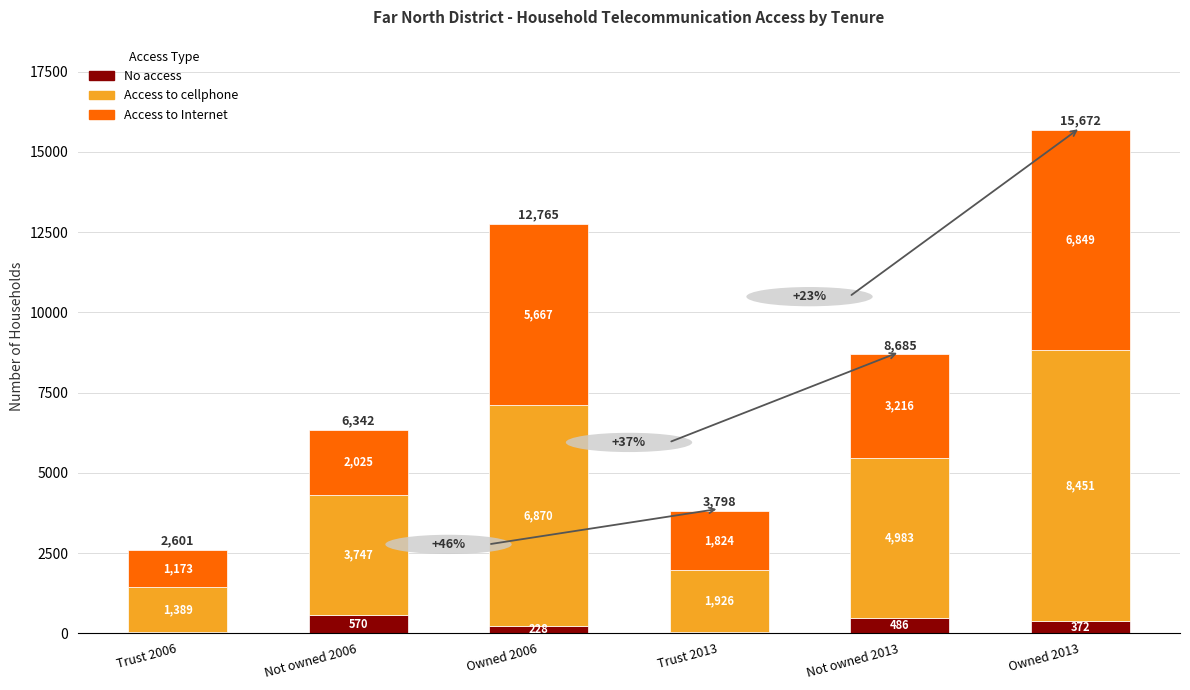

What is the total value across all series at Trust 2006?

2601